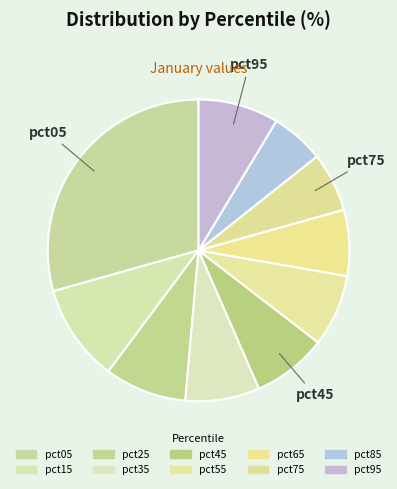

To the nearest percent, what is the difference between the pct65 and pct25 slice percentages?

2%